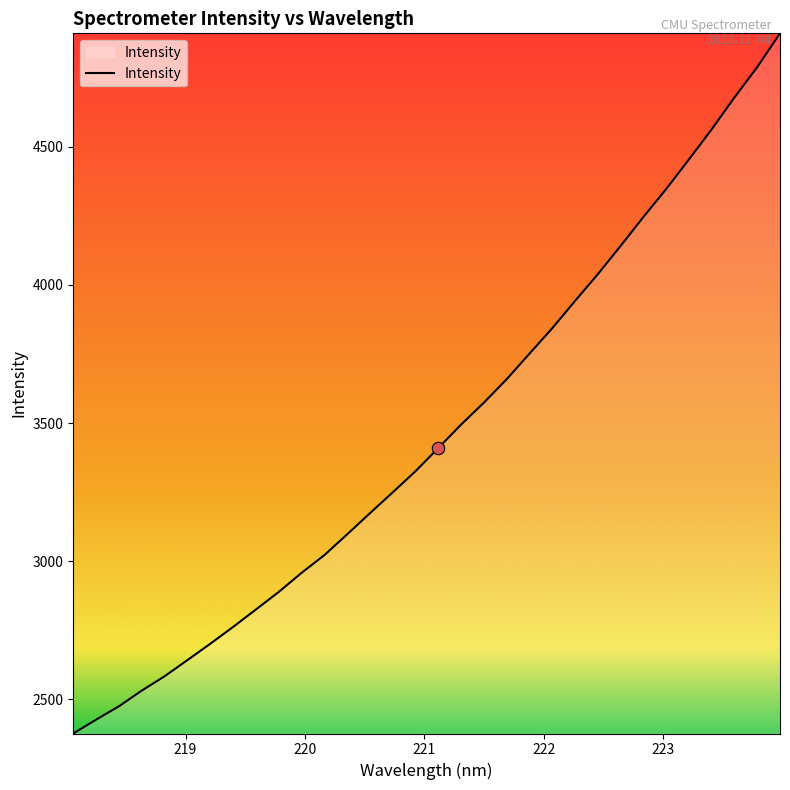

What is the difference between the maximum and minimum values?

2533.9